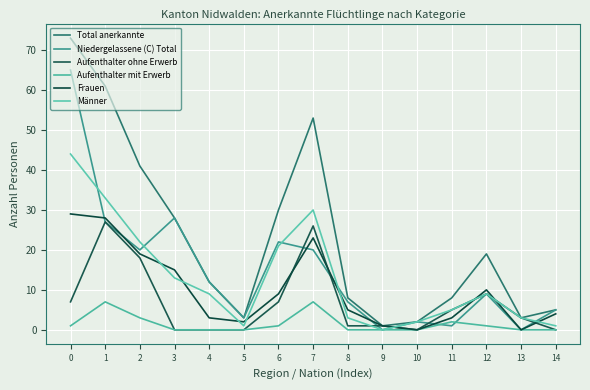

What is the value of the Frauen point at the 8th from the left?

23